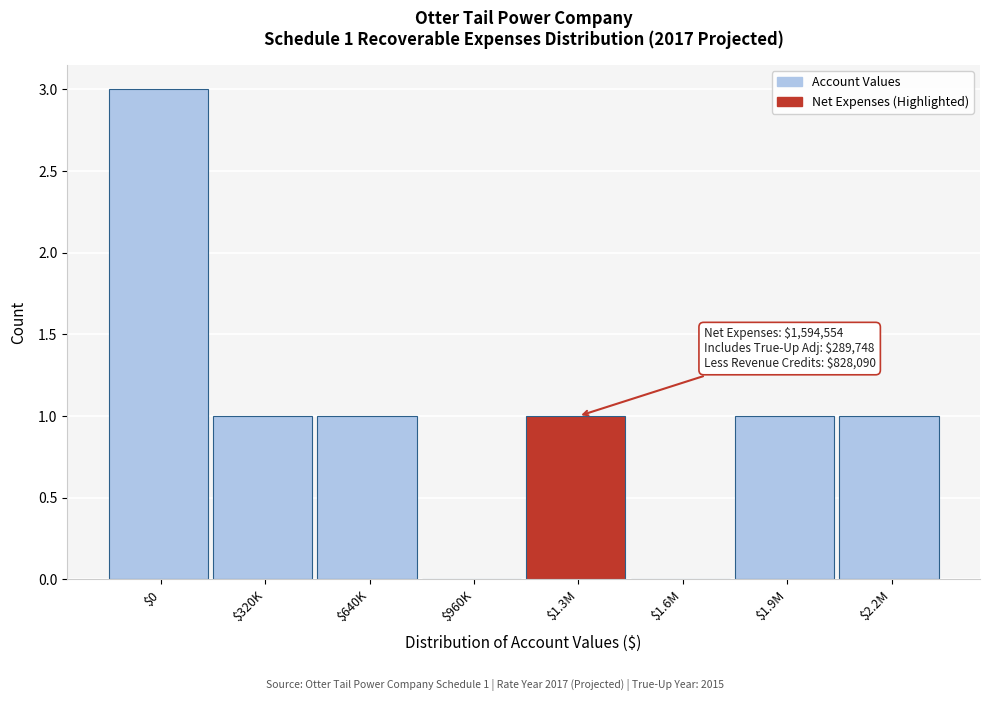

What is the sum of all values?

8